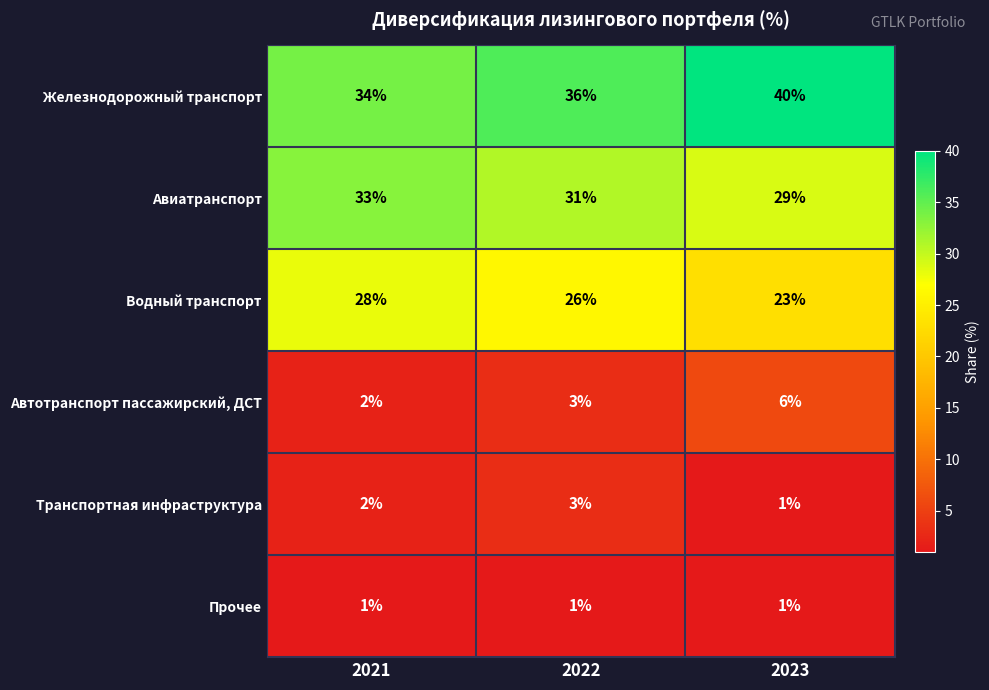

Rank the series by their maximum value, from lowest to highest.

Прочее, Транспортная инфраструктура, Автотранспорт пассажирский, ДСТ, Водный транспорт, Авиатранспорт, Железнодорожный транспорт